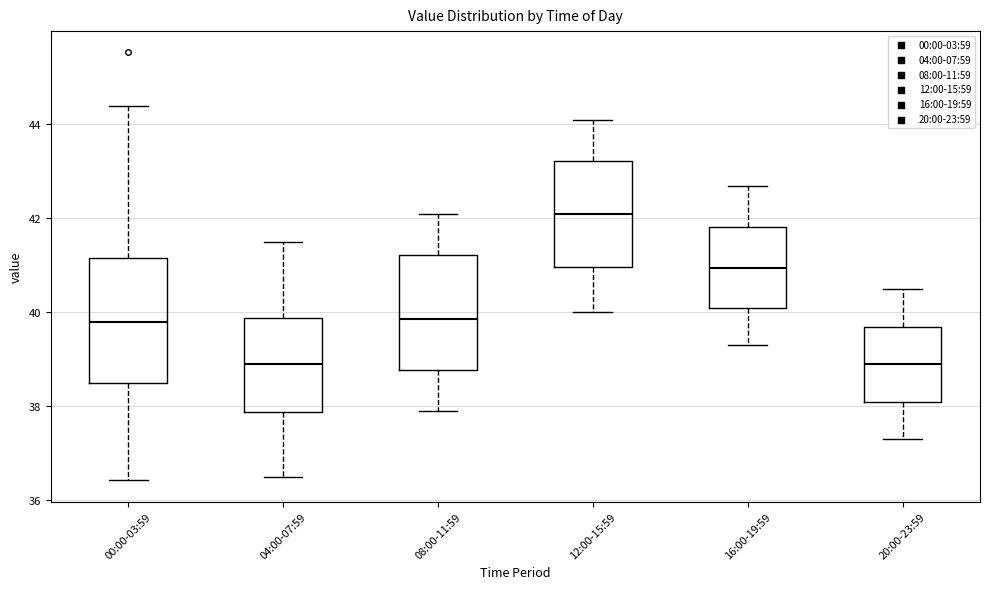

Reading left to right, transcribe this box plot: for each box, give where its median line is, the range the box spans, and where its two whiskers end, as read against the y-axis. The values are not printed on the chart, so give them approximately, as read against the axis.

00:00-03:59: median 39.8, box 38.6 to 41.2, whiskers 36.4 to 44.4
04:00-07:59: median 39.0, box 37.8 to 39.8, whiskers 36.6 to 41.6
08:00-11:59: median 39.8, box 38.8 to 41.2, whiskers 38.0 to 42.2
12:00-15:59: median 42.2, box 41.0 to 43.2, whiskers 40.0 to 44.2
16:00-19:59: median 41.0, box 40.2 to 41.8, whiskers 39.4 to 42.8
20:00-23:59: median 39.0, box 38.2 to 39.8, whiskers 37.4 to 40.6